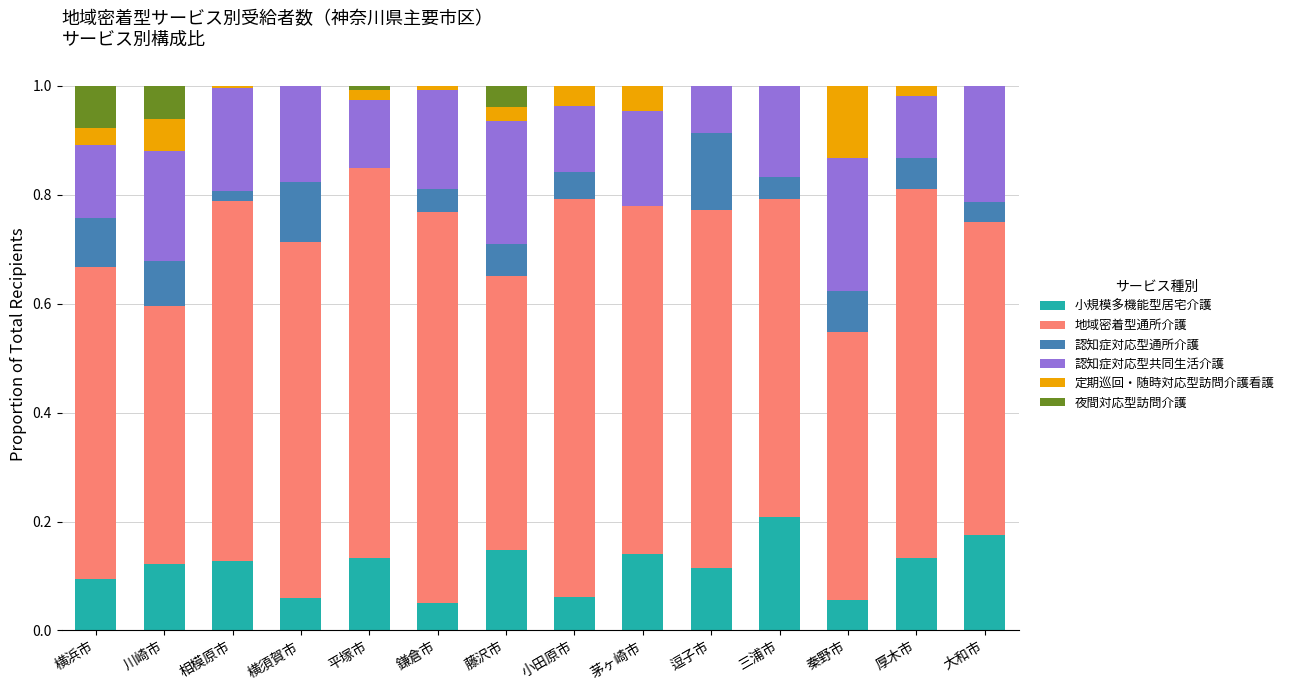

The 小規模多機能型居宅介護 series shows 0.1 at 逗子市. True or false?

True